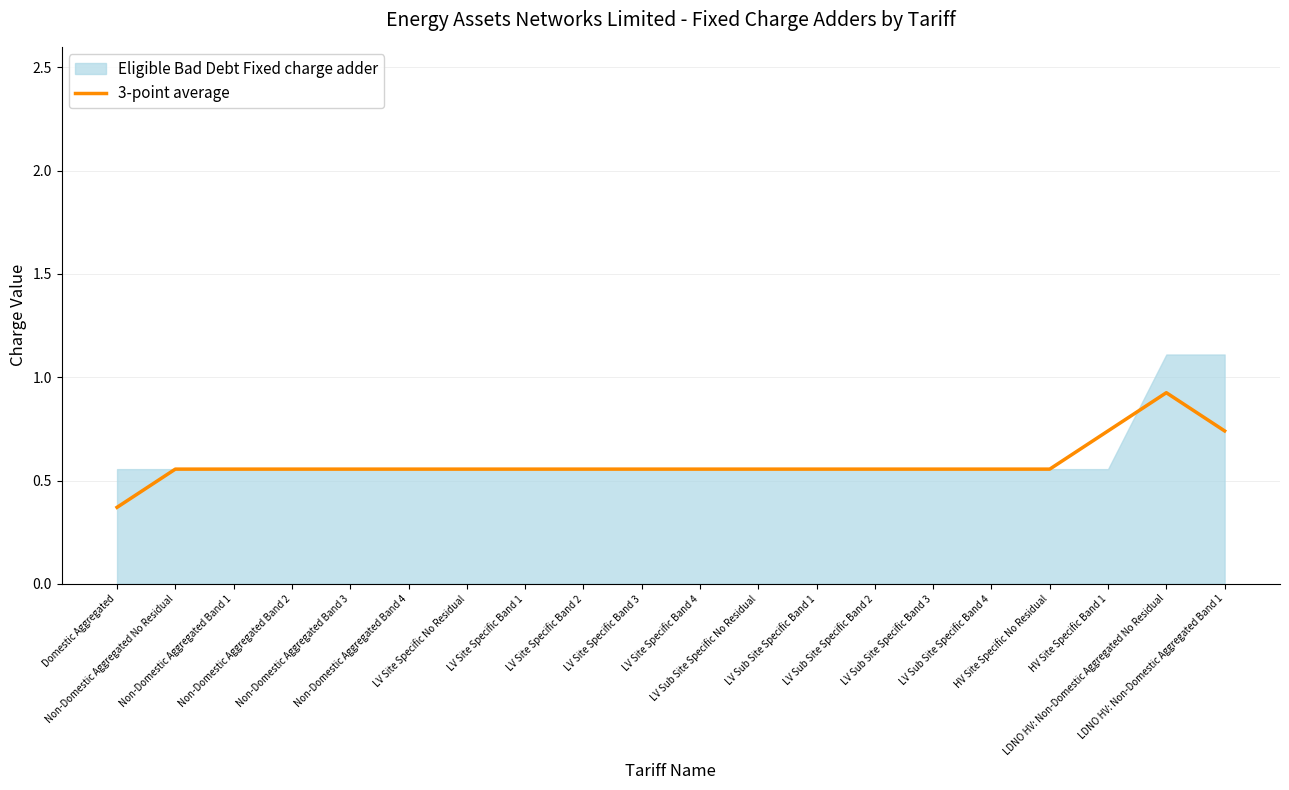

How many lines are shown in the chart?

1